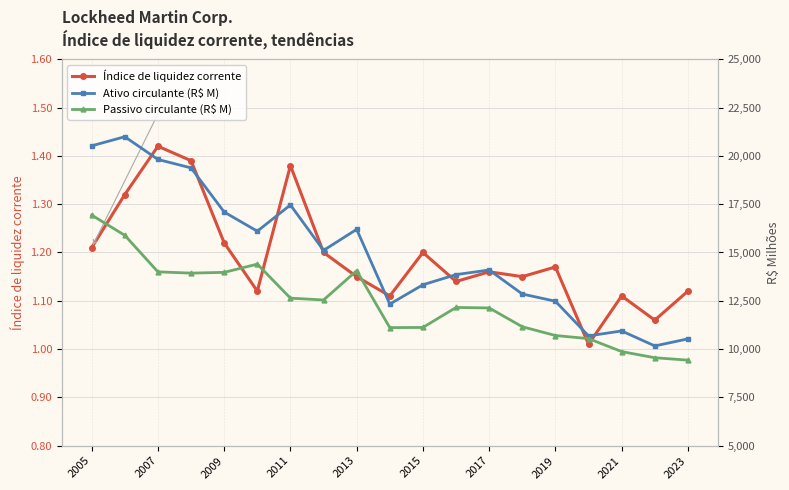

Where is the first local maximum for Índice de liquidez corrente?

2007